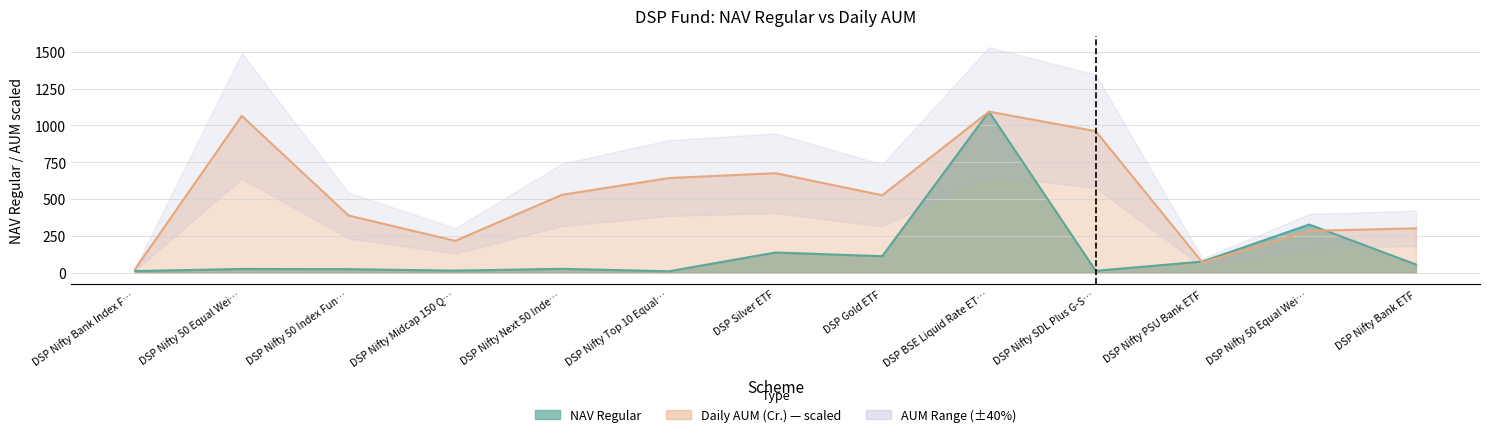

Reading right to left, what are all the values shown in this chart?

nav_regular: 55.8	327.0	75.7	12.6	1093.1	111.9	137.0	9.5	26.2	14.1	23.8	25.3	11.1
aum: 301.0	284.1	68.8	960.5	1093.1	525.5	675.5	642.3	528.7	216.2	388.0	1064.6	23.9